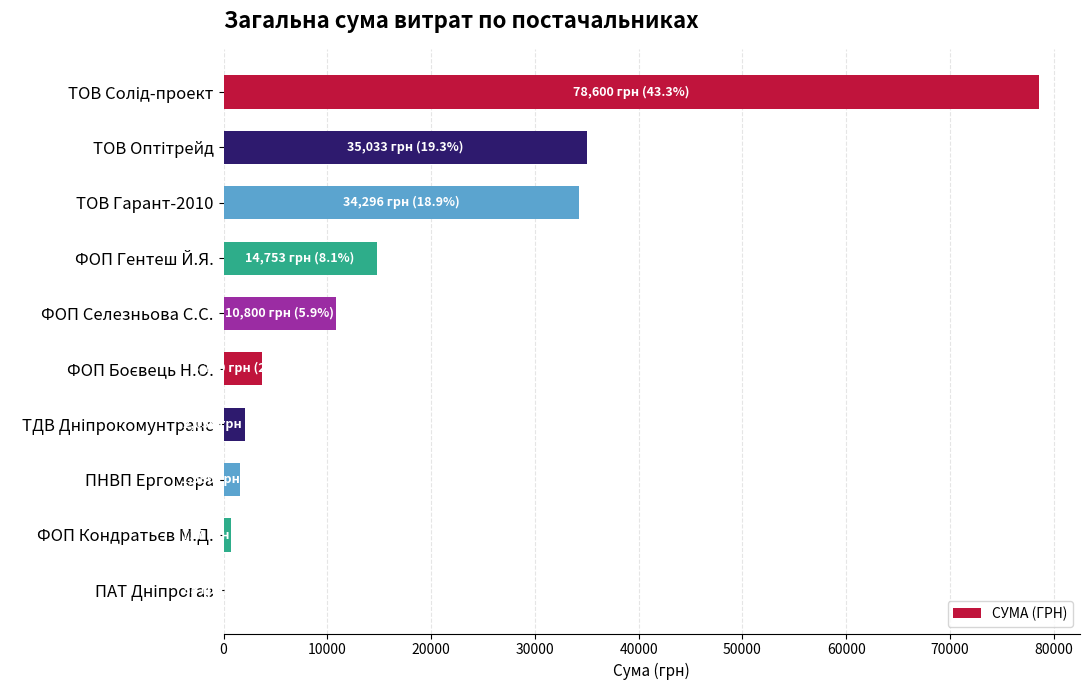

What is the maximum value shown in the chart?

78600.0